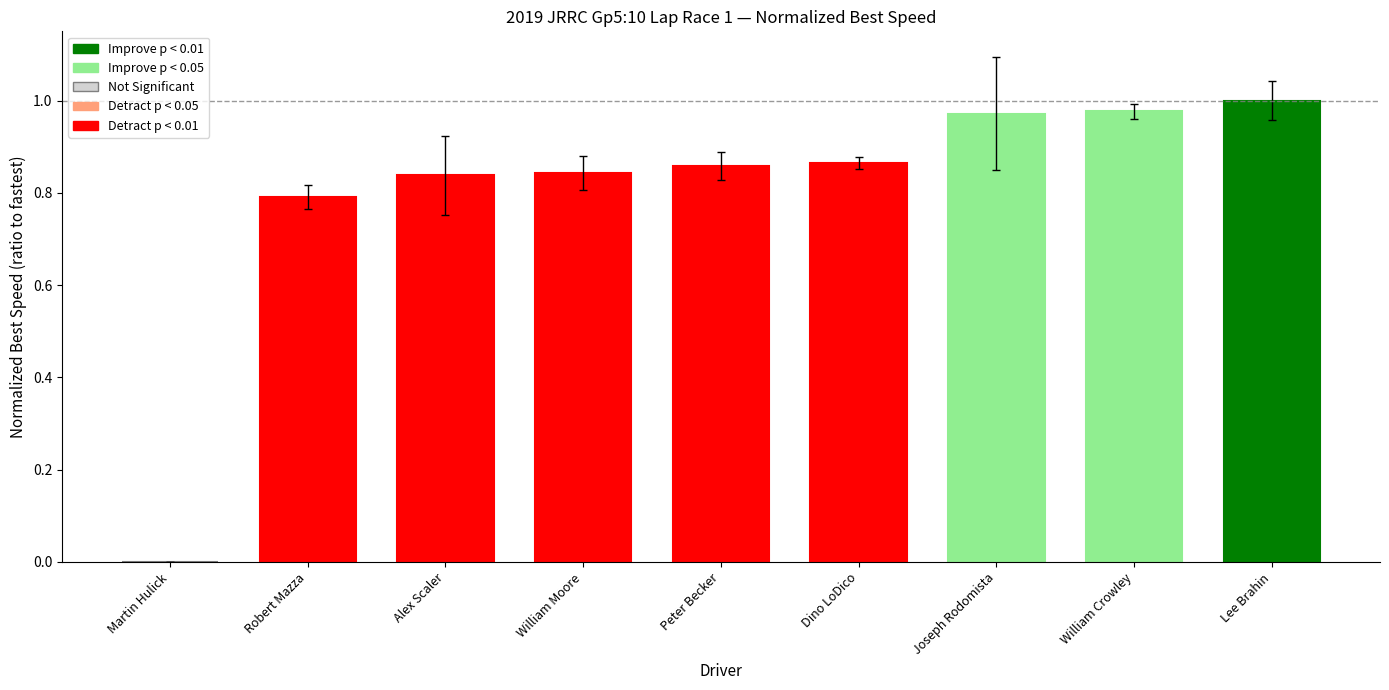

What is the sum of all values?

7.1